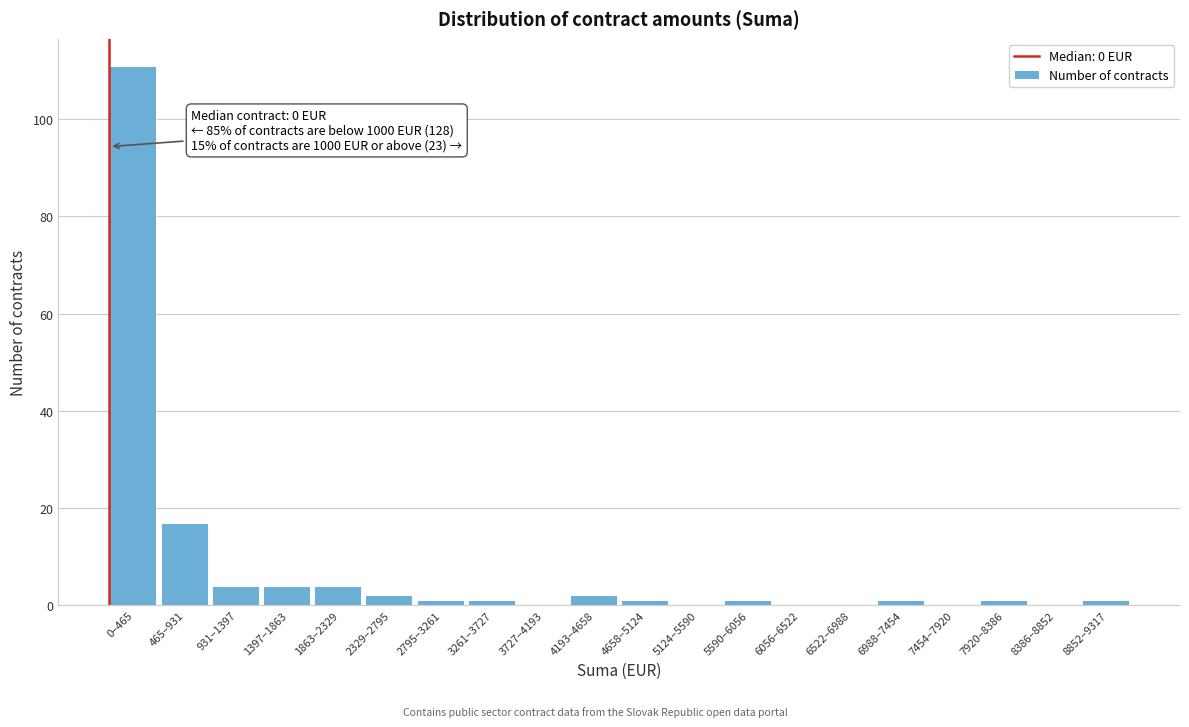

Reading right to left, transcribe all the data shown in this chart.

8852–9317=1	8386–8852=0	7920–8386=1	7454–7920=0	6988–7454=1	6522–6988=0	6056–6522=0	5590–6056=1	5124–5590=0	4658–5124=1	4193–4658=2	3727–4193=0	3261–3727=1	2795–3261=1	2329–2795=2	1863–2329=4	1397–1863=4	931–1397=4	465–931=17	0–465=111